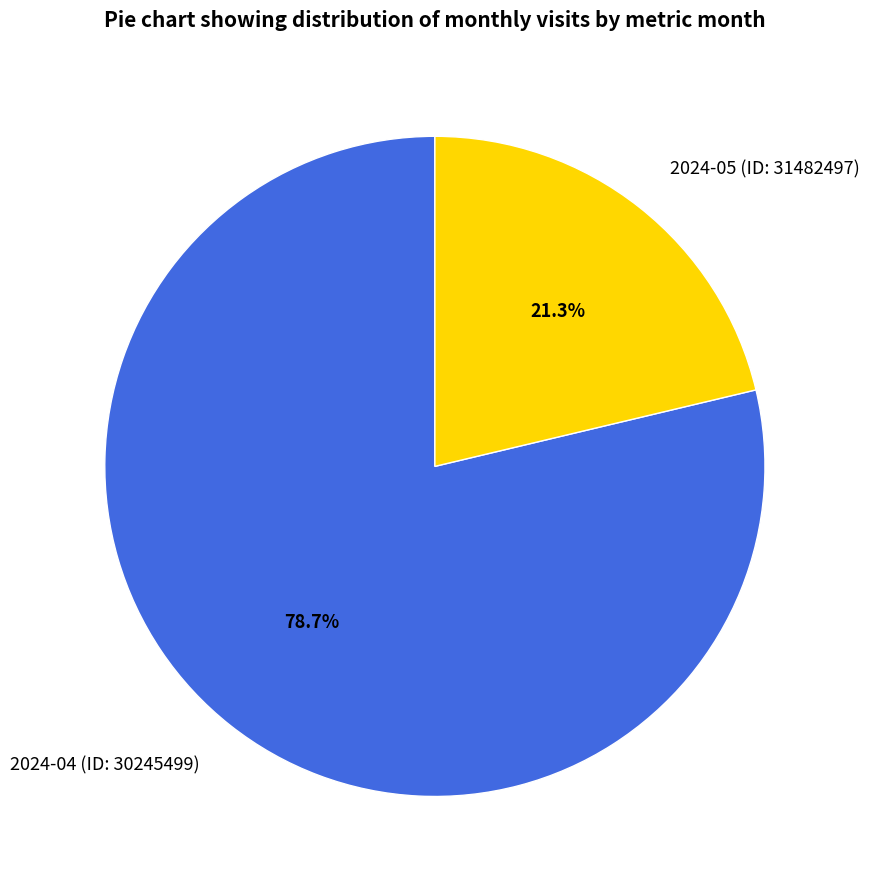

Which has a higher value, 2024-04 (ID: 30245499) or 2024-05 (ID: 31482497)?

2024-04 (ID: 30245499)